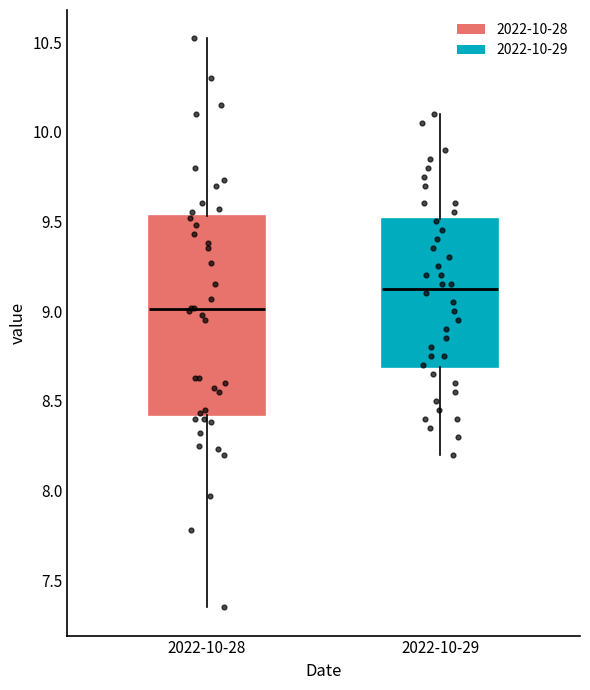

Reading left to right, read every box against the y-axis: the position of its median line, the range the box covers, and the ends of its whiskers. The values are not printed on the chart, so give them approximately, as read against the axis.

2022-10-28: median 9.00, box 8.40 to 9.55, whiskers 7.35 to 10.50
2022-10-29: median 9.15, box 8.70 to 9.50, whiskers 8.20 to 10.10